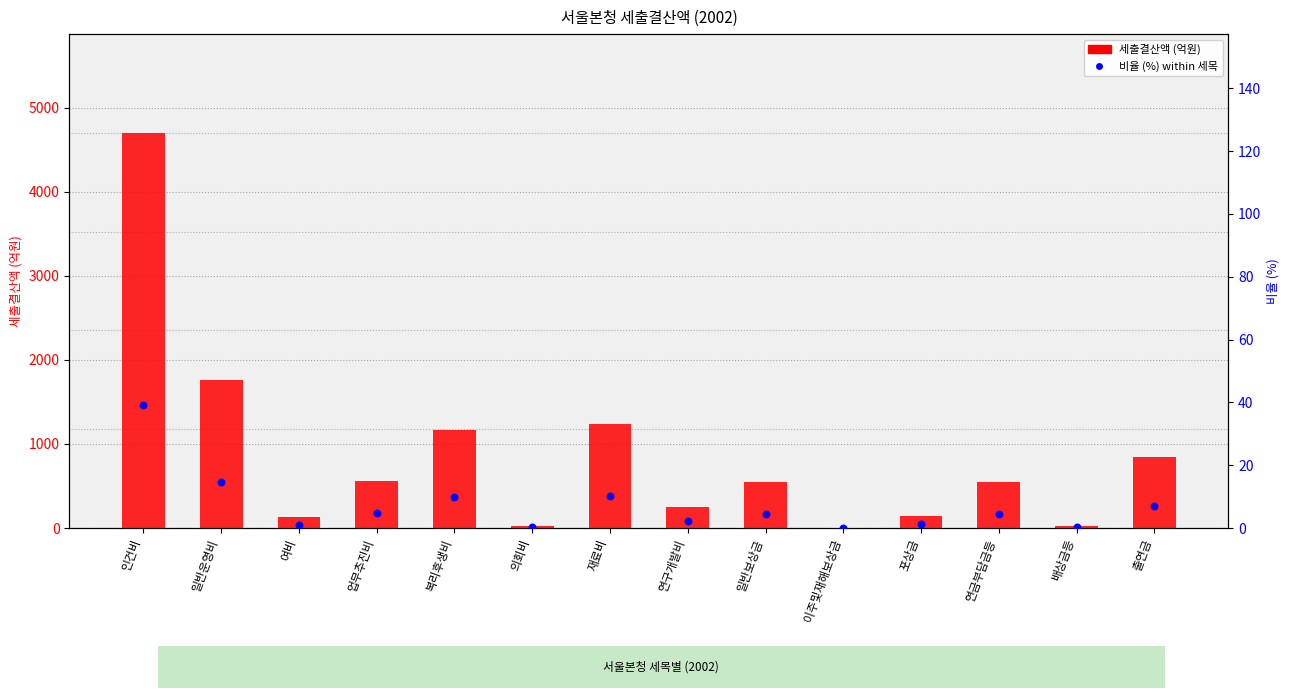

At which category is the sum across all series the highest?

인건비